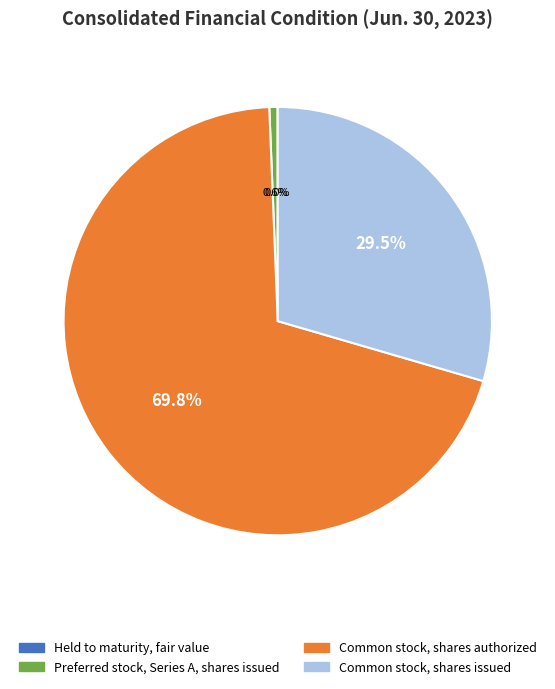

How much of the chart is everything except Preferred stock, Series A, shares issued?

99.4%